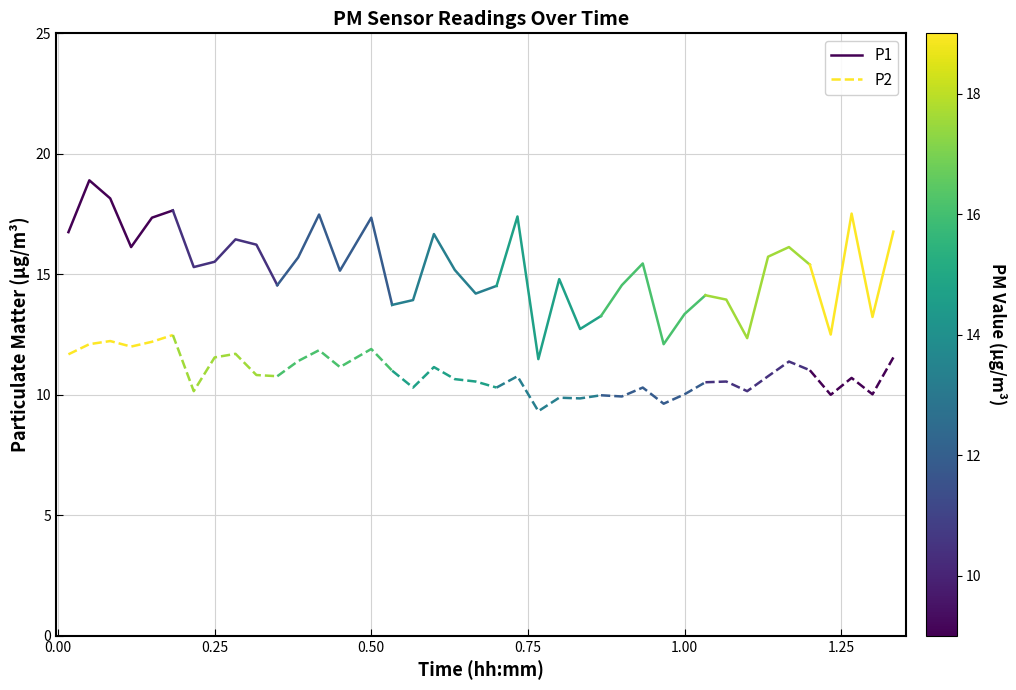

True or false: P2 and P1 cross at least once.

False